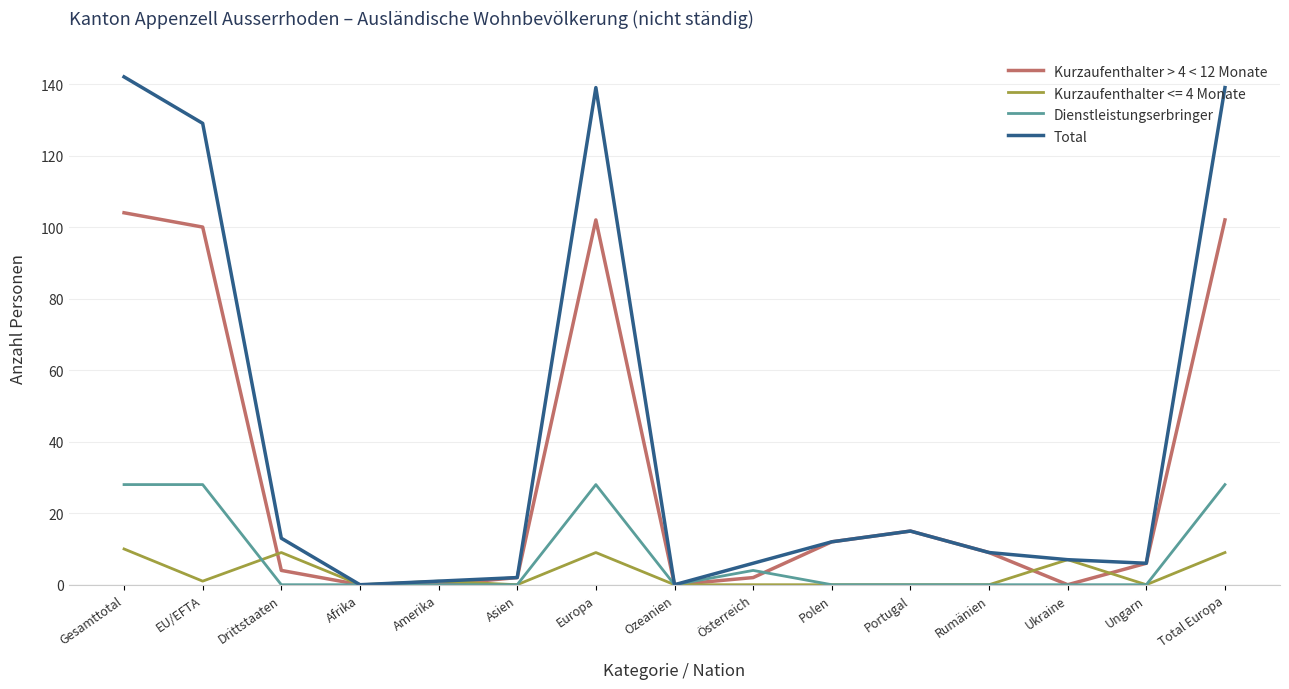

Which series changed the most between EU/EFTA and Afrika?

Total